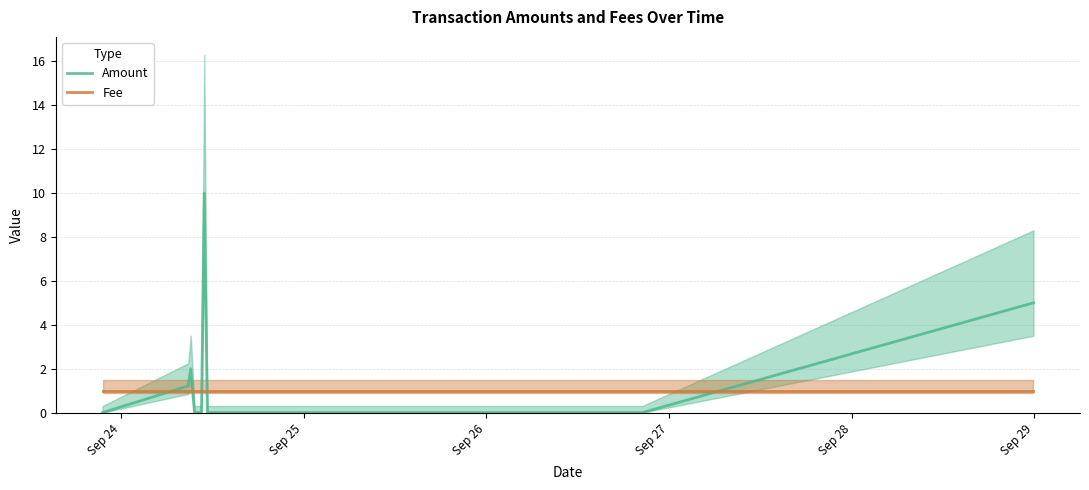

What is the sum of all Amount values?

18.2